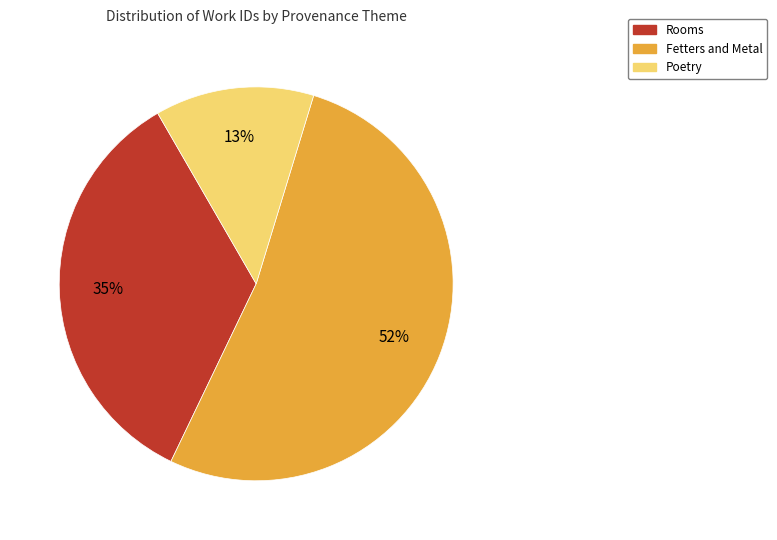

Is there a majority slice in this chart?

Yes